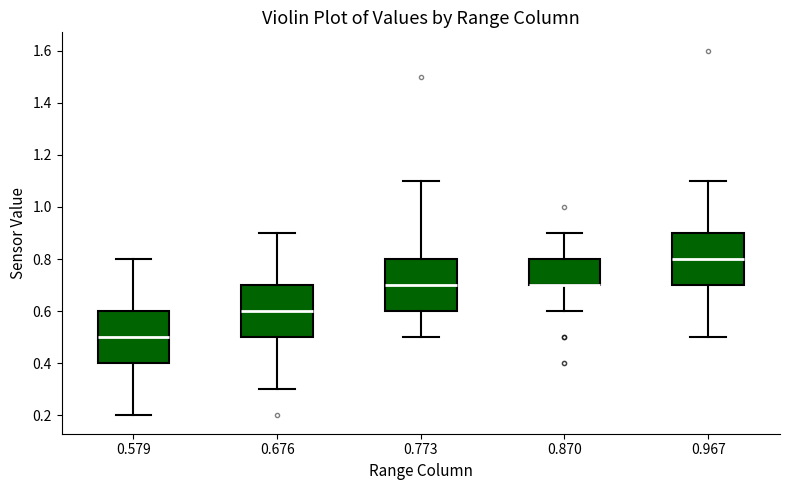

Reading left to right, transcribe this box plot: for each box, give where its median line is, the range the box spans, and where its two whiskers end, as read against the y-axis. The values are not printed on the chart, so give them approximately, as read against the axis.

0.579: median 0.5, box 0.4 to 0.6, whiskers 0.2 to 0.8
0.676: median 0.6, box 0.5 to 0.7, whiskers 0.3 to 0.9
0.773: median 0.7, box 0.6 to 0.8, whiskers 0.5 to 1.1
0.870: median 0.7 (drawn on the box's lower edge), box 0.7 to 0.8, whiskers 0.6 to 0.9
0.967: median 0.8, box 0.7 to 0.9, whiskers 0.5 to 1.1